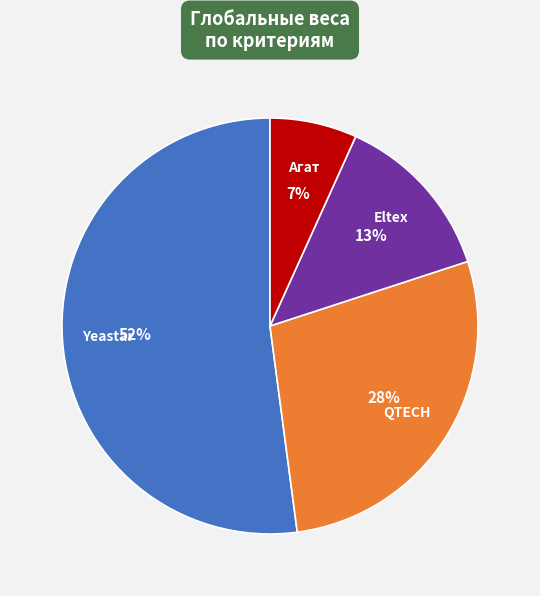

How many segments does this pie chart have?

4